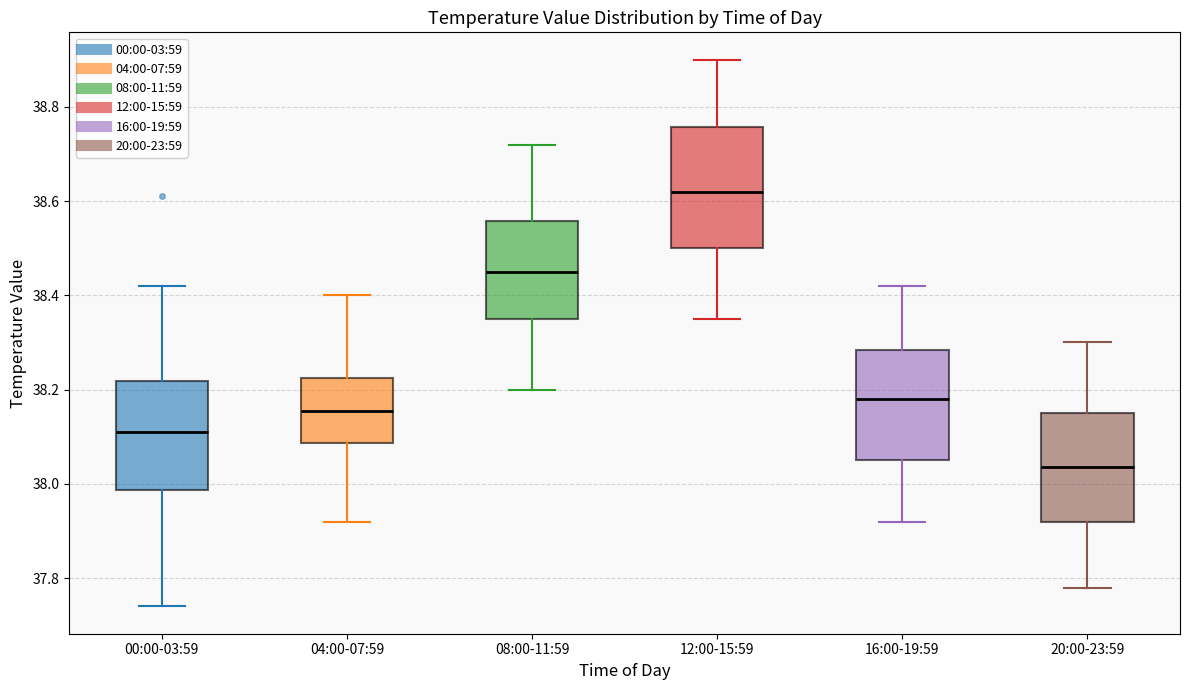

Comparing the boxes themselves (not the whiskers), which one is the tallest?

12:00-15:59